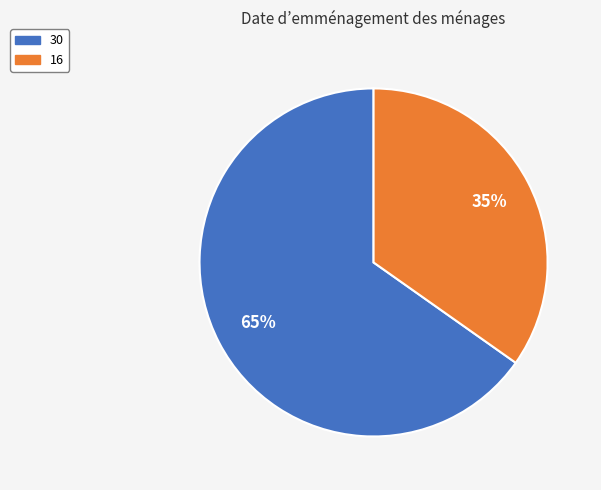

Which category has the biggest portion of the pie?

30